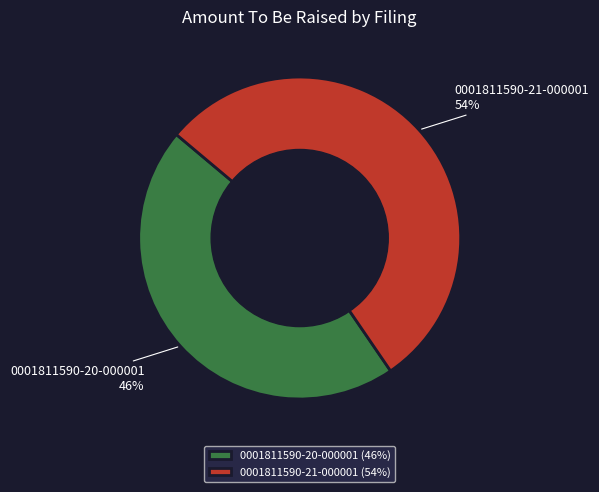

Which category accounts for the majority?

0001811590-21-000001